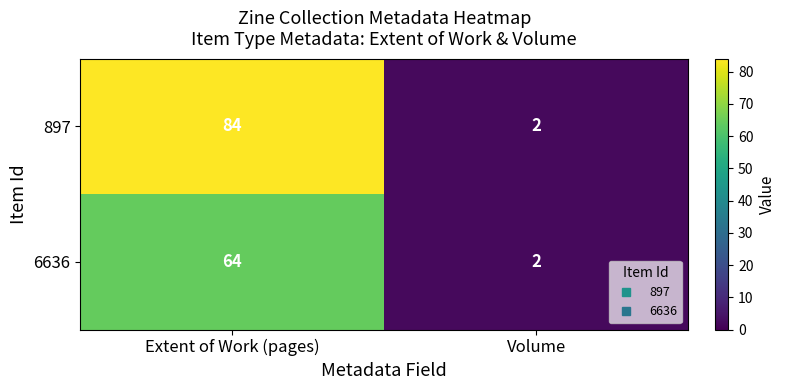

Reading left to right, transcribe all the data shown in this chart.

897: 84	2
6636: 64	2